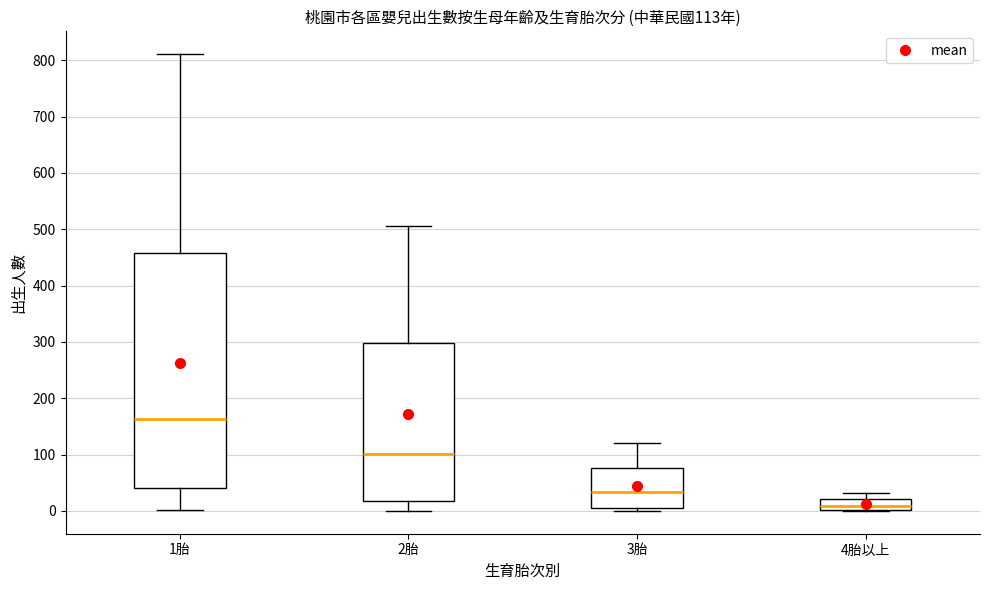

Which box is the tallest, from its lower edge to its upper edge?

1胎